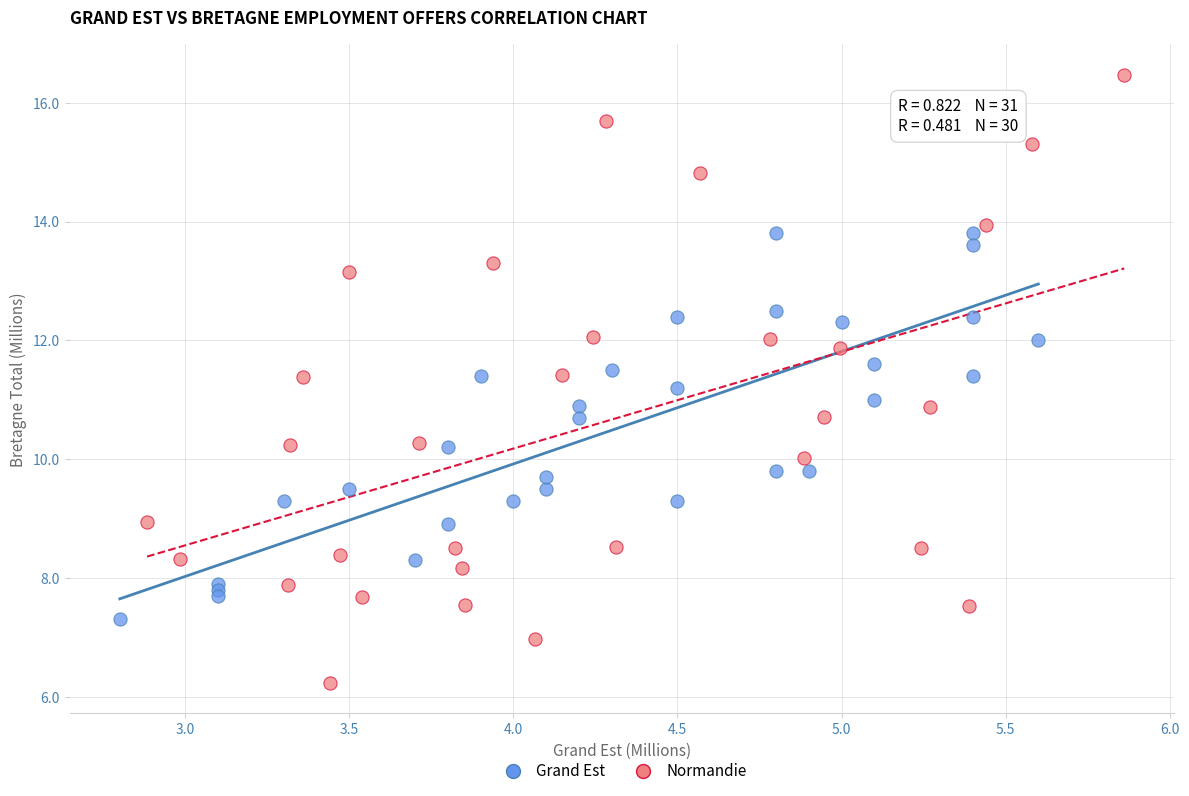

Which series reaches the minimum Y coordinate?

Normandie